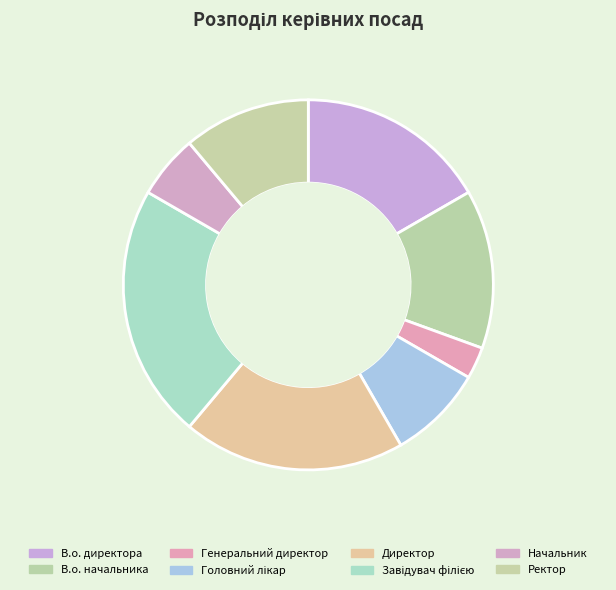

Does Головний лікар account for over 50% of the chart?

No